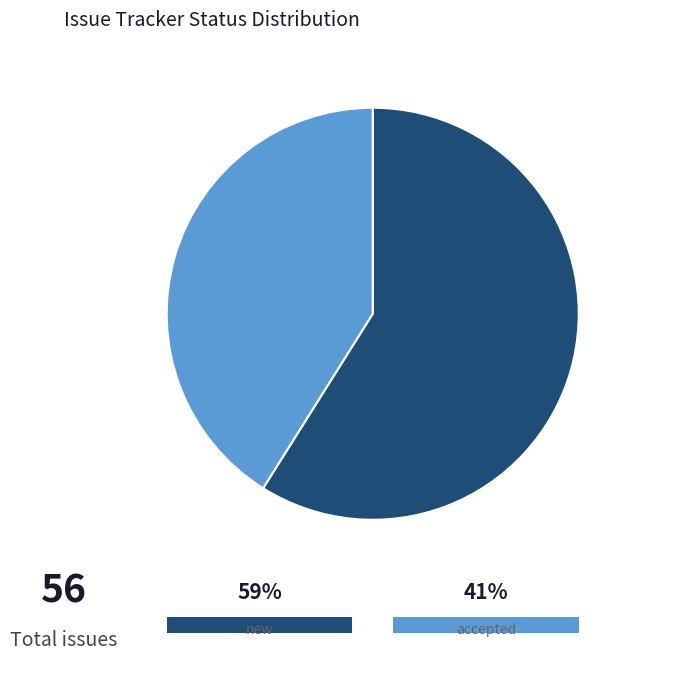

To the nearest percent, what is the difference between the new and accepted slice percentages?

18%